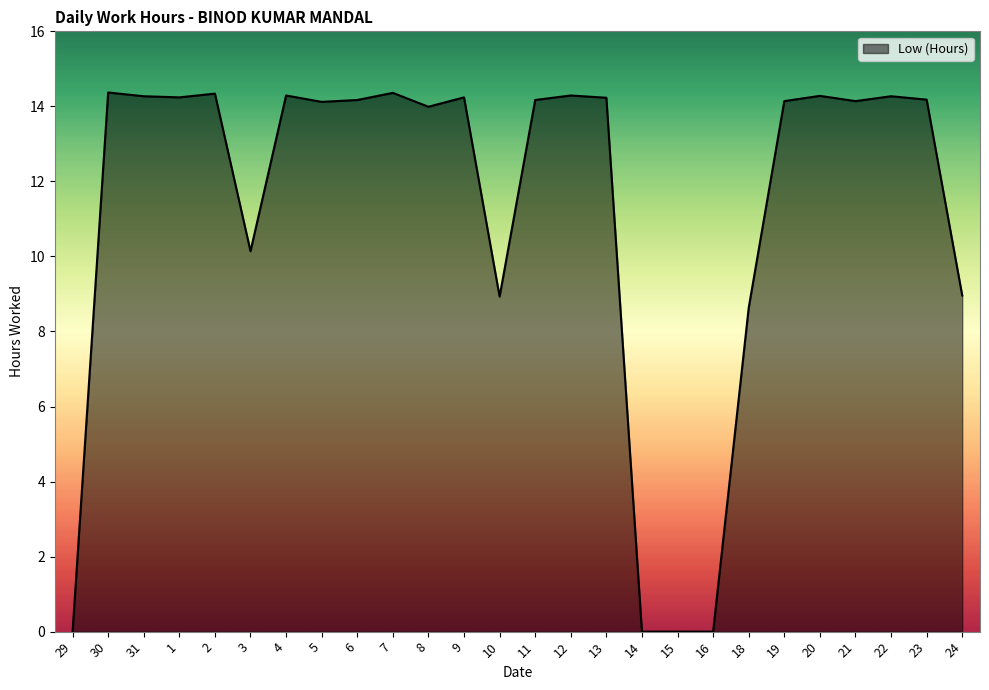

Which has a higher value, 3 or 13?

13